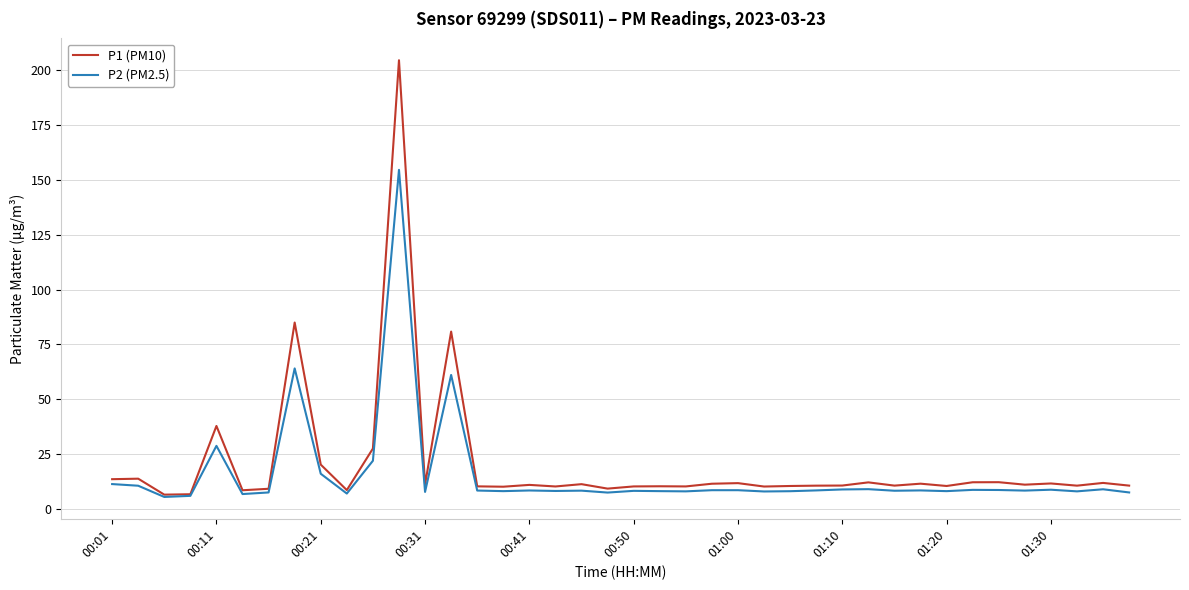

List the series in order of their peak value, lowest first.

P2 (PM2.5), P1 (PM10)